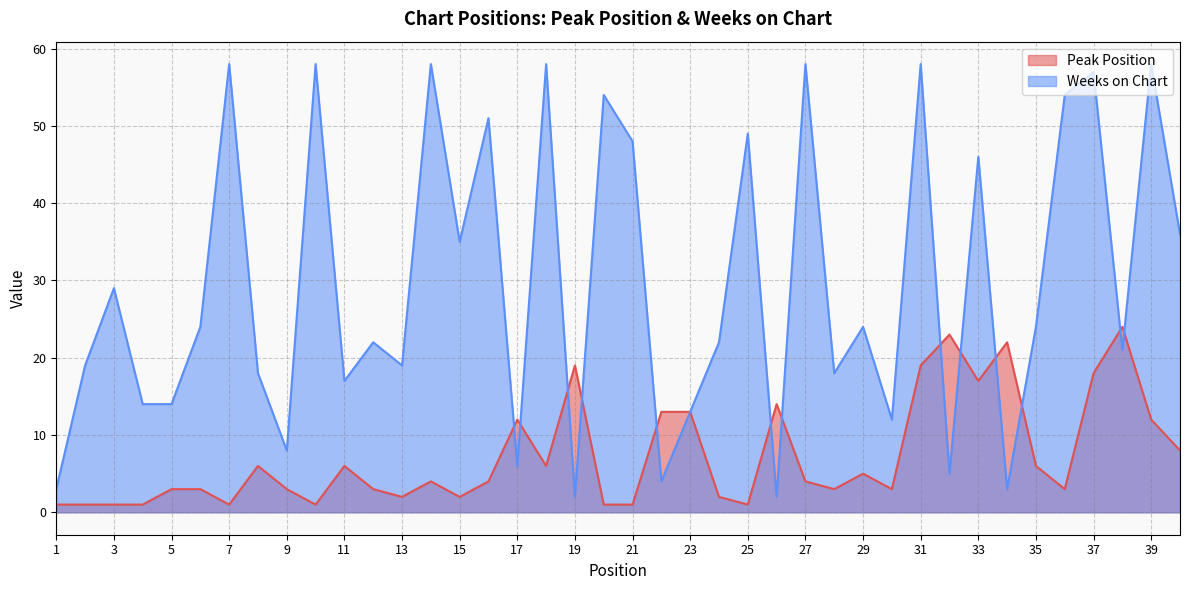

At which category does Peak Position reach its first local peak?

8